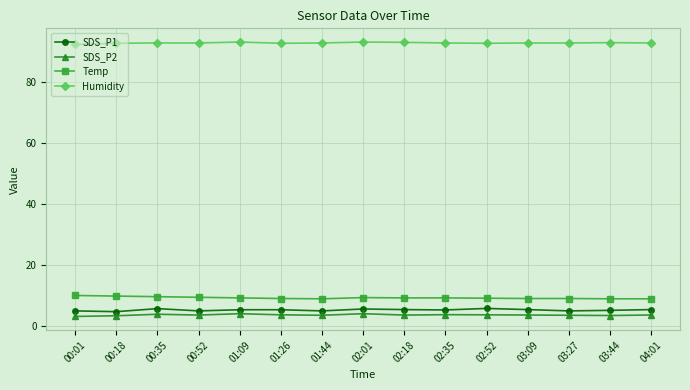

What is the spread (max minus min) of values at 02:01?

89.4